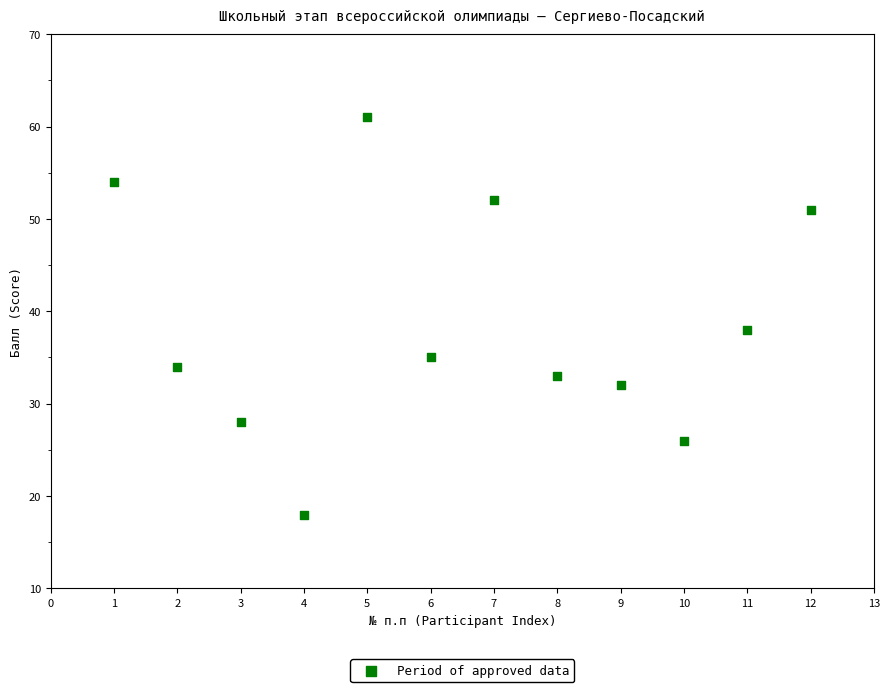

What is the range of Y values (max minus min)?

43